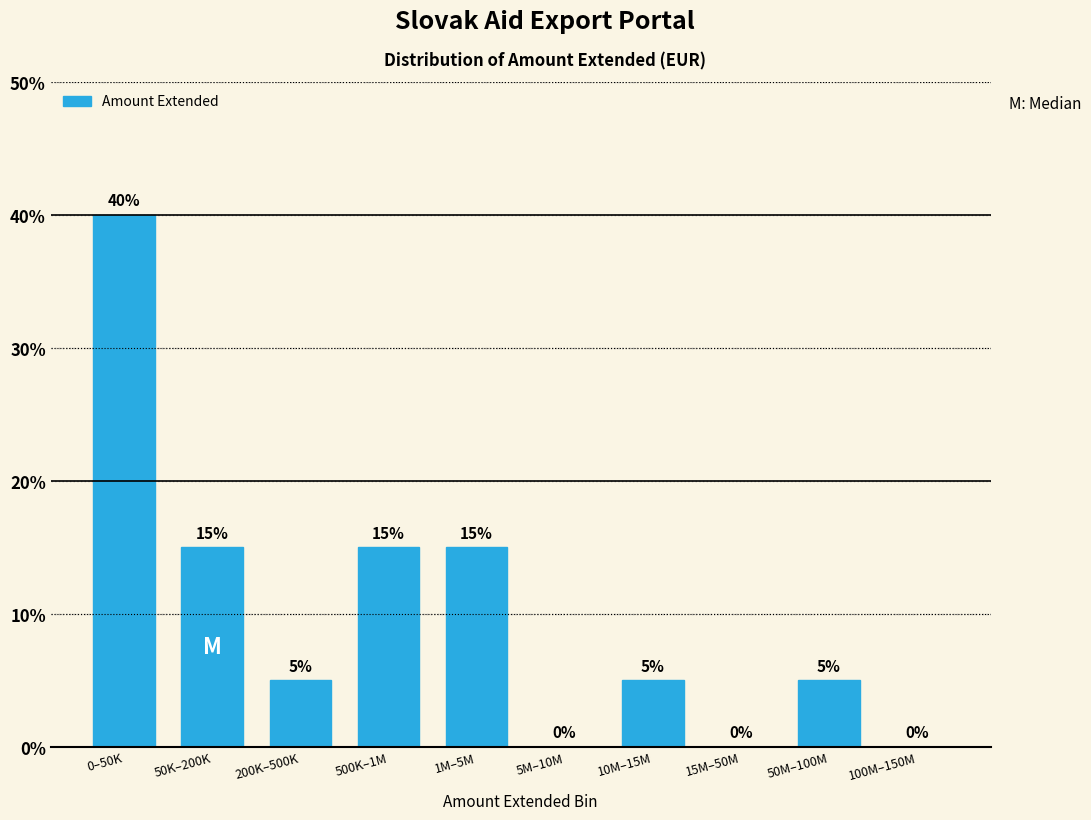

Reading right to left, what are all the values shown in this chart?

100M–150M=0	50M–100M=5	15M–50M=0	10M–15M=5	5M–10M=0	1M–5M=15	500K–1M=15	200K–500K=5	50K–200K=15	0–50K=40